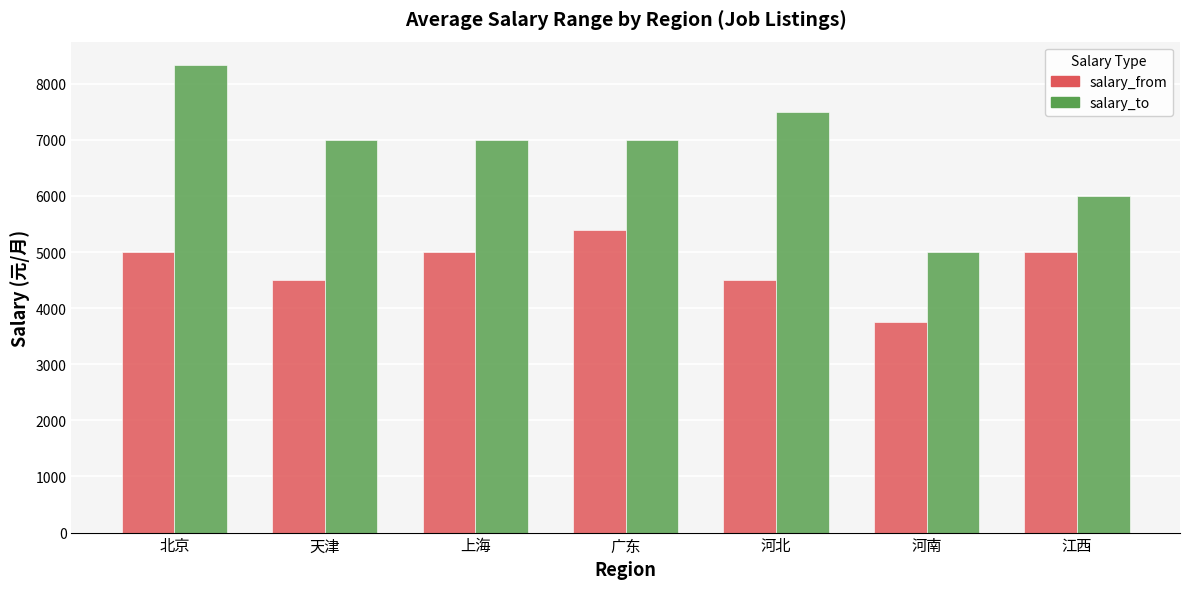

What is the value of the salary_from bar at the 1st from the left?

5000